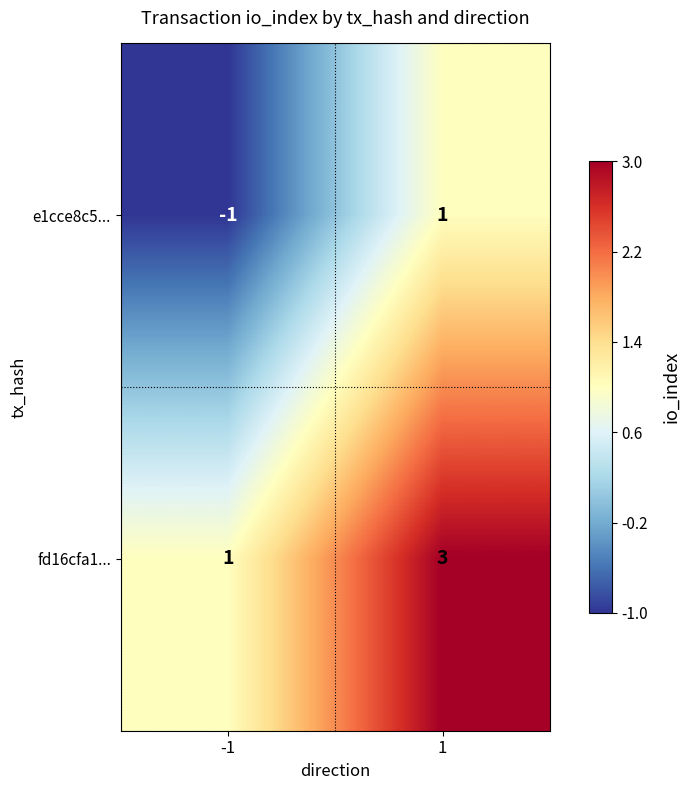

List the series in order of their peak value, lowest first.

e1cce8c5..., fd16cfa1...